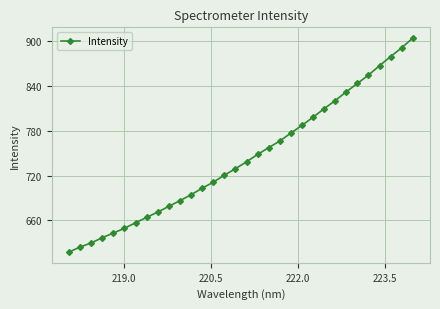

Count the number of values greater than 738.

16